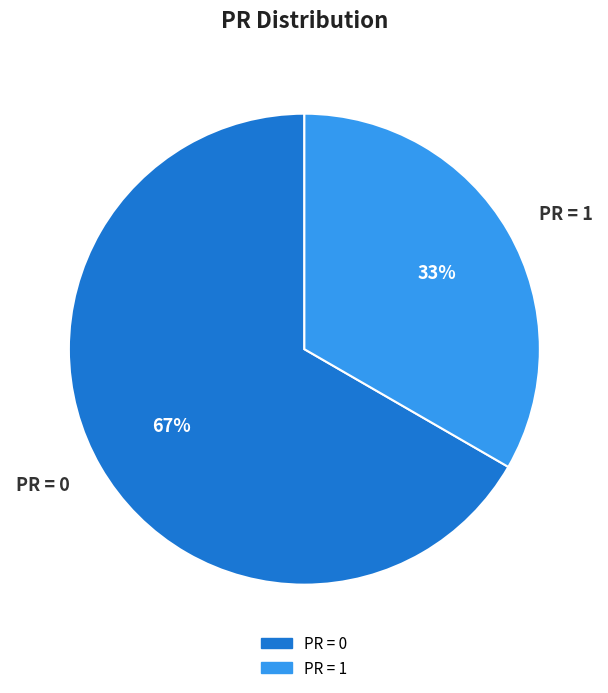

How many segments does this pie chart have?

2